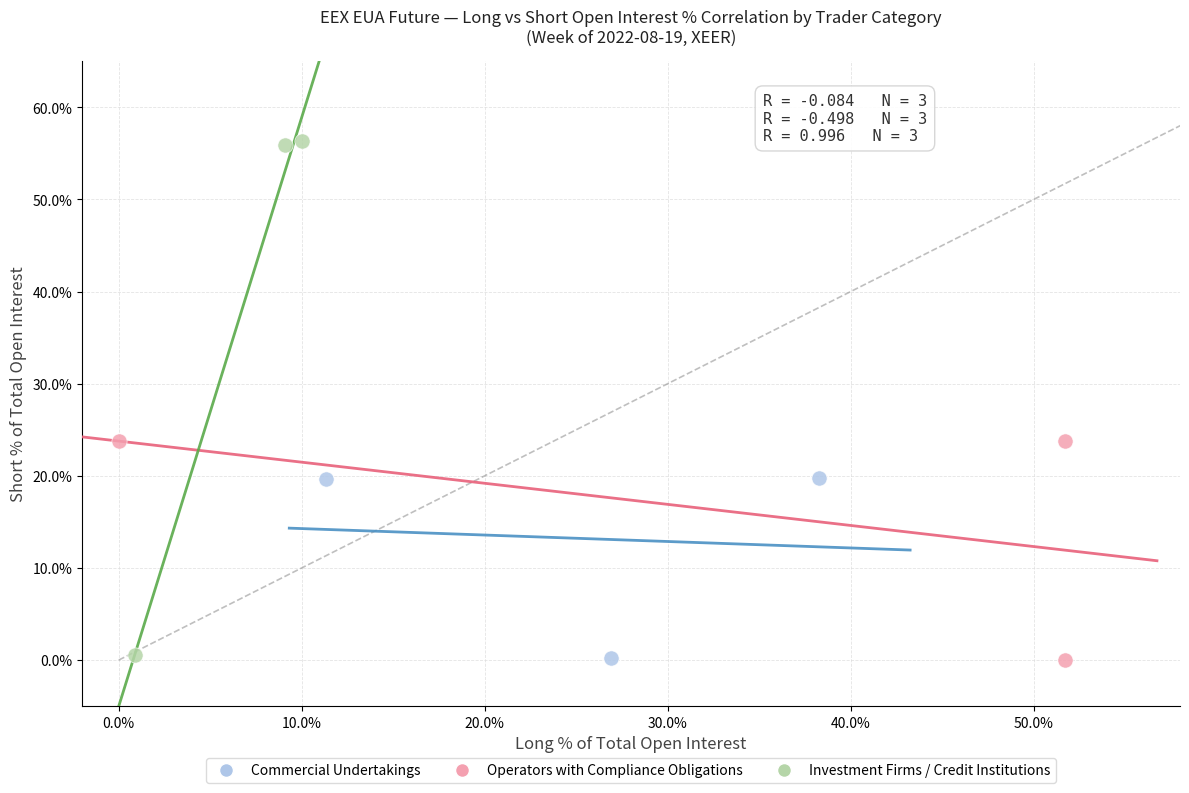

Which series contains the highest Y value?

Investment Firms / Credit Institutions